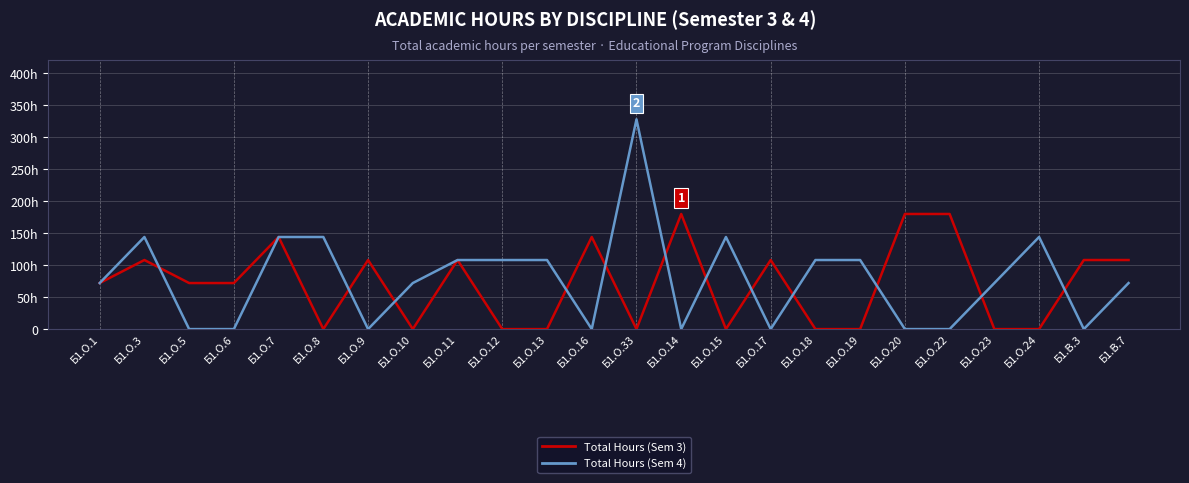

True or false: Total Hours (Sem 3) has a value of 0 at Б1.О.13.

True